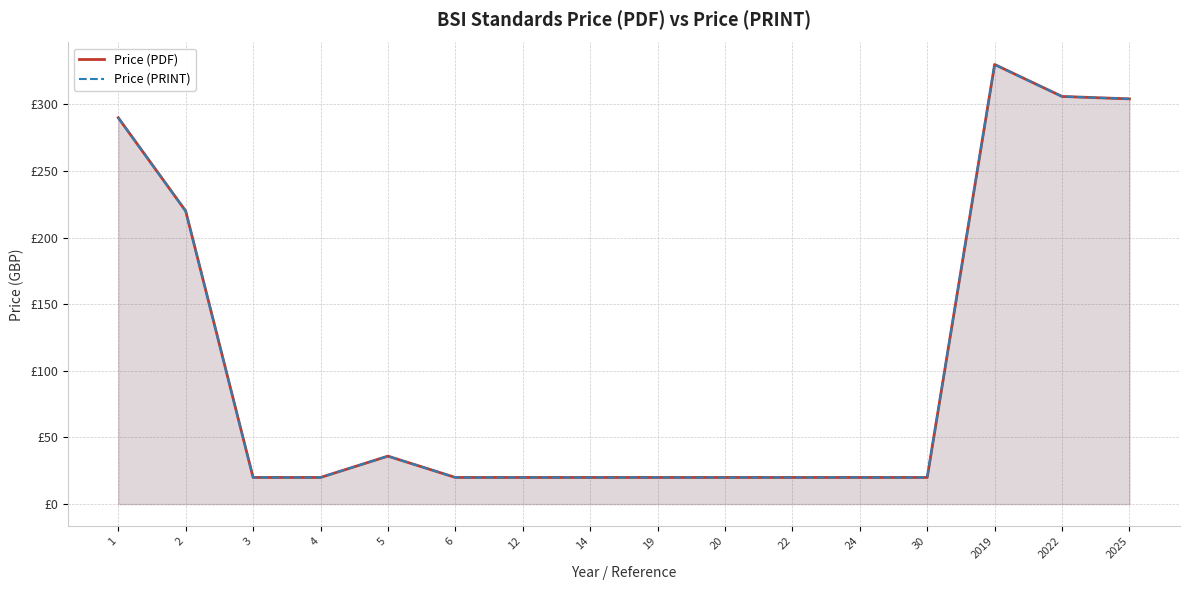

True or false: Price (PDF) and Price (PRINT) cross at least once.

False